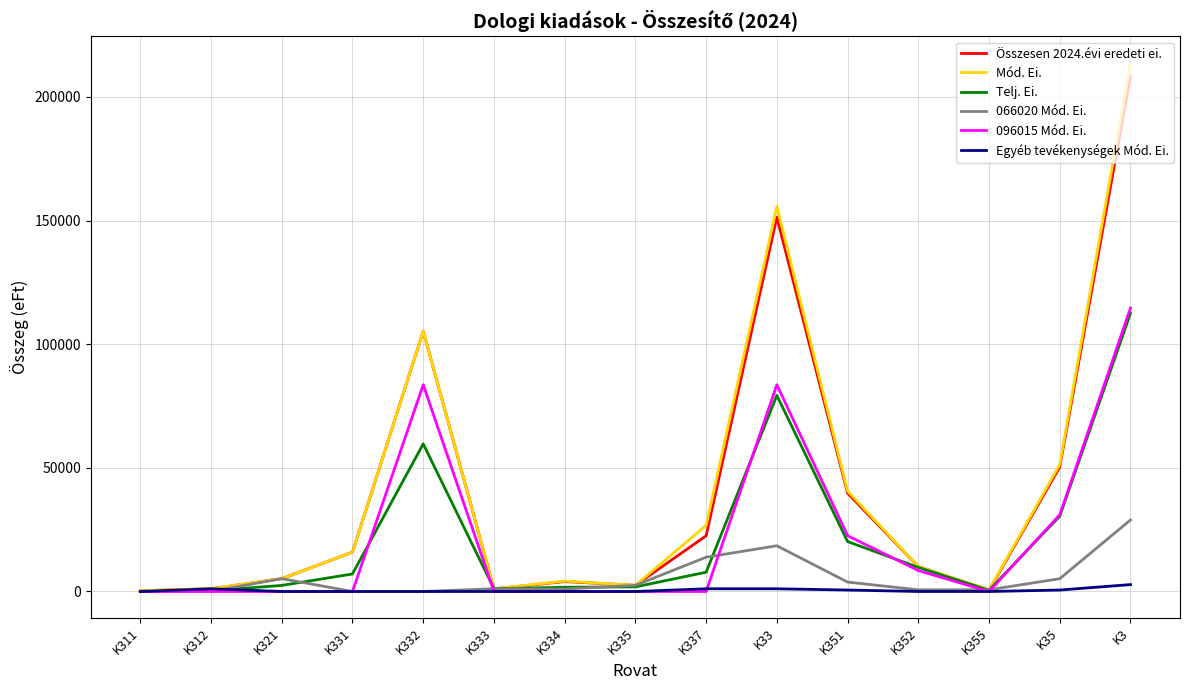

Which series has the largest range (max minus min)?

Mód. Ei.